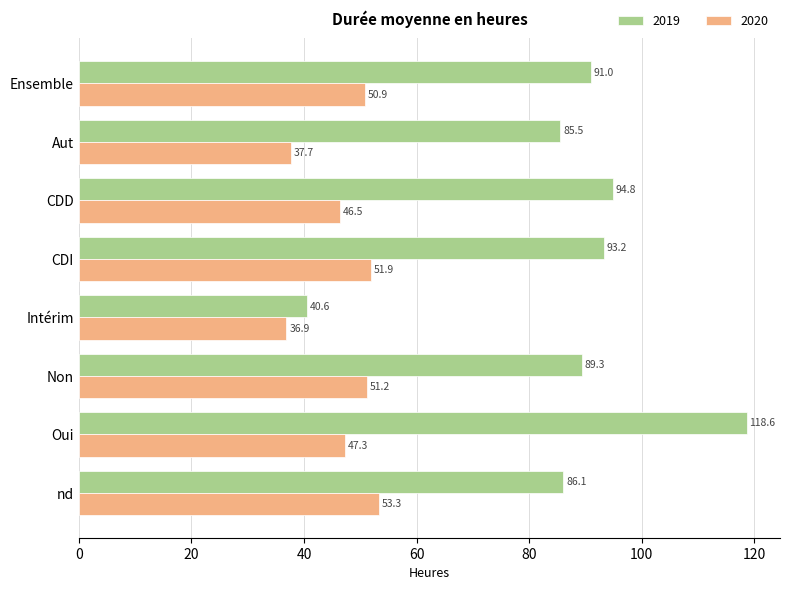

What is the sum of the 2019 values at Non and CDD?

184.1